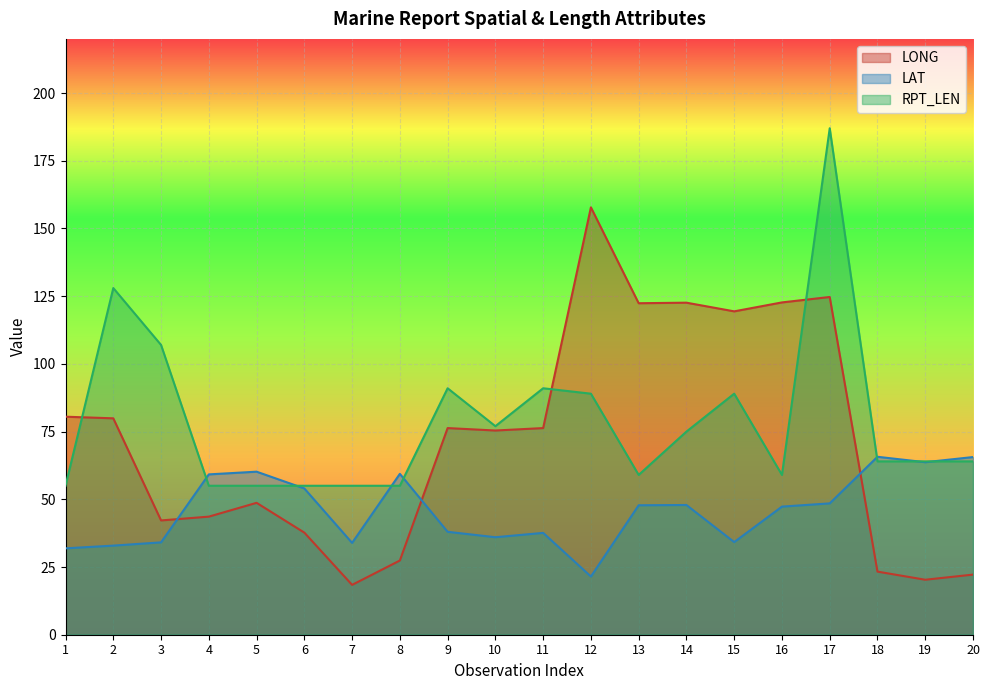

Between 2 and 16, which series saw the biggest shift?

RPT_LEN